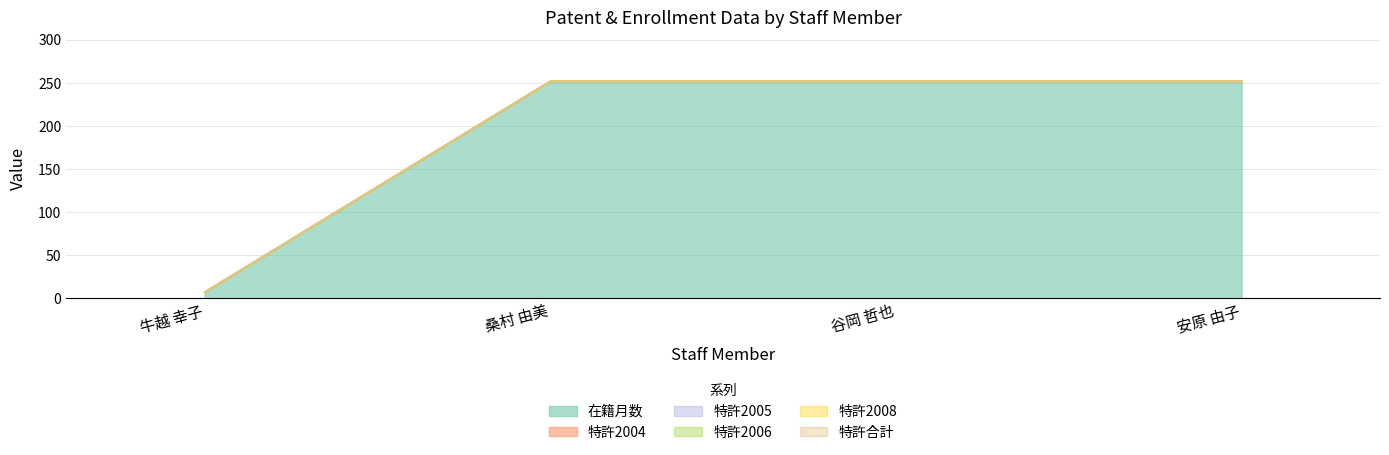

True or false: 特許合計 has a value of 0 at 牛越 幸子.

True